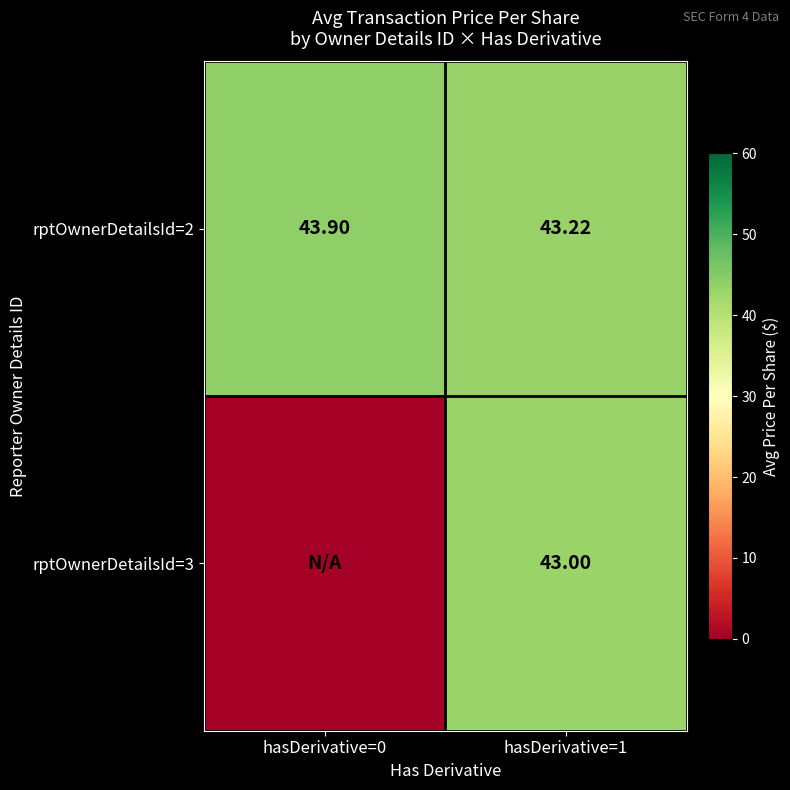

Is it true that rptOwnerDetailsId=3 equals 43.0 at hasDerivative=1?

True